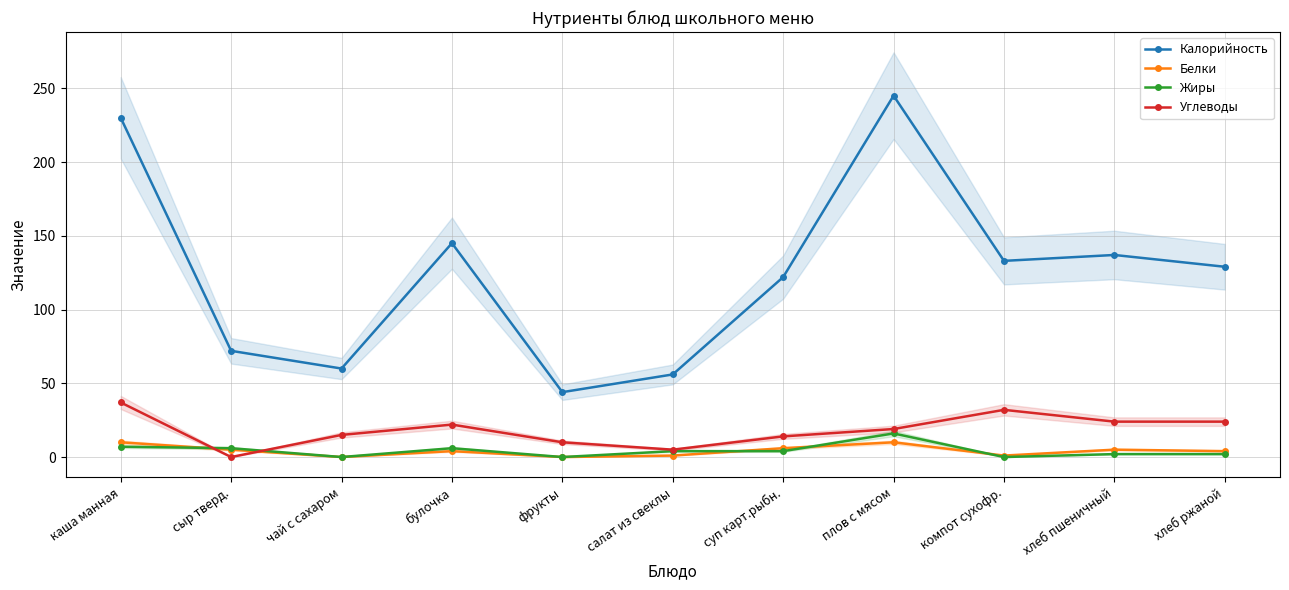

What is the difference between the Белки values at булочка and салат из свеклы?

3